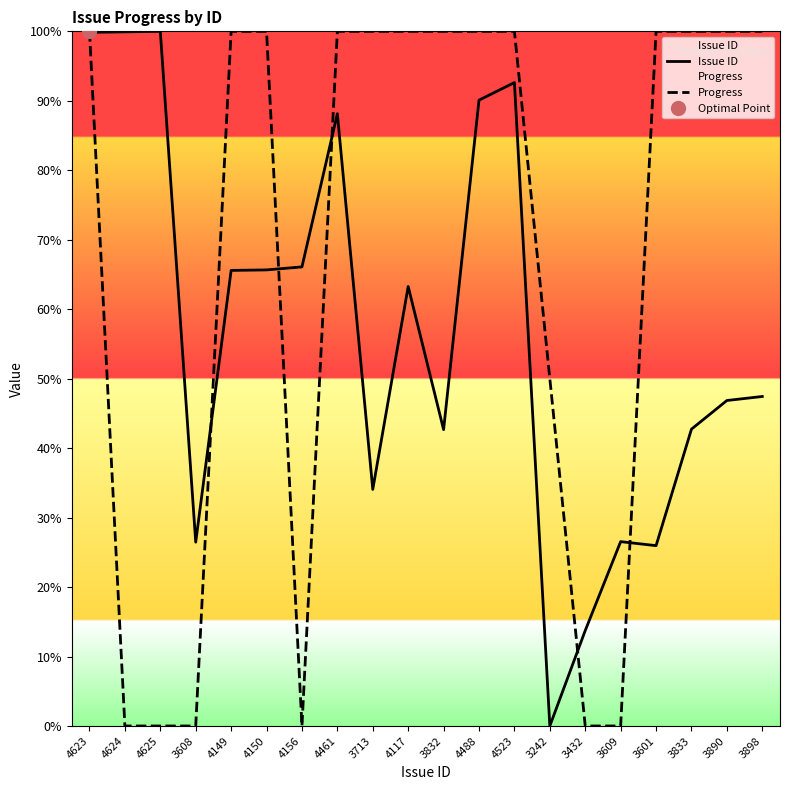

List the series in order of their peak value, lowest first.

Issue ID, Progress